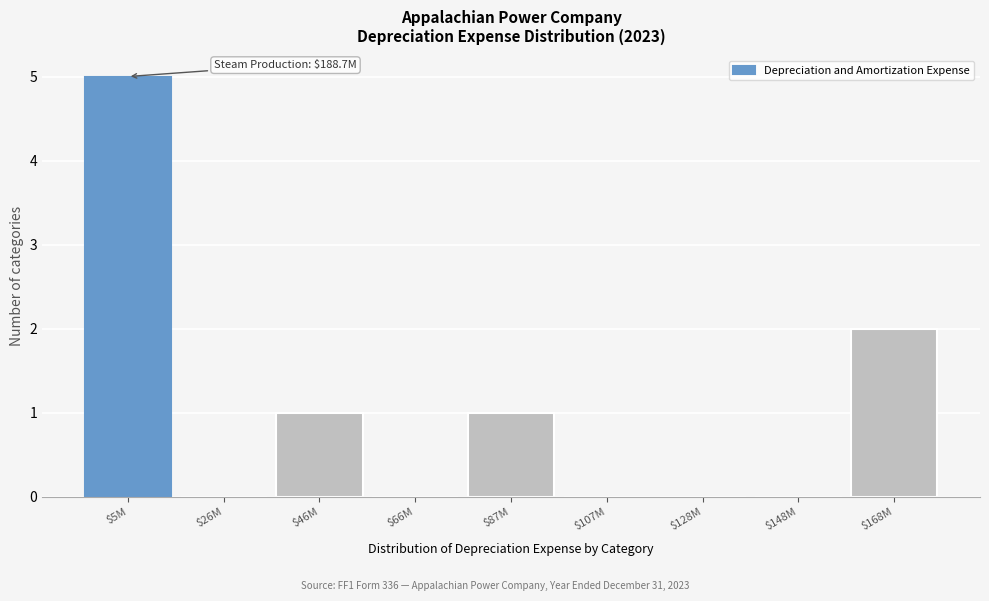

What is the greatest value displayed?

5